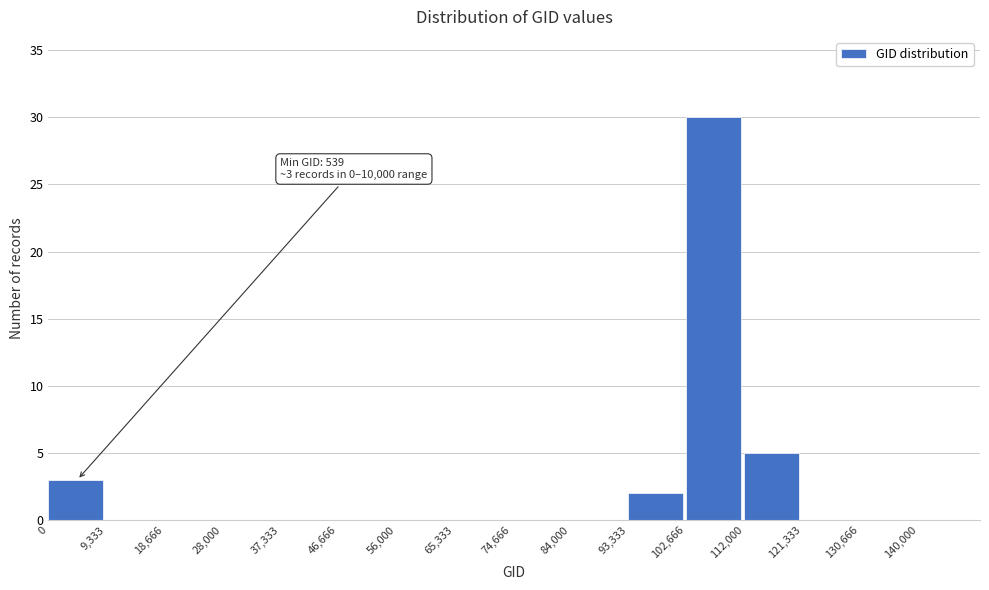

Over which range of the x-axis is the bar tallest?

102,666 to 112,000